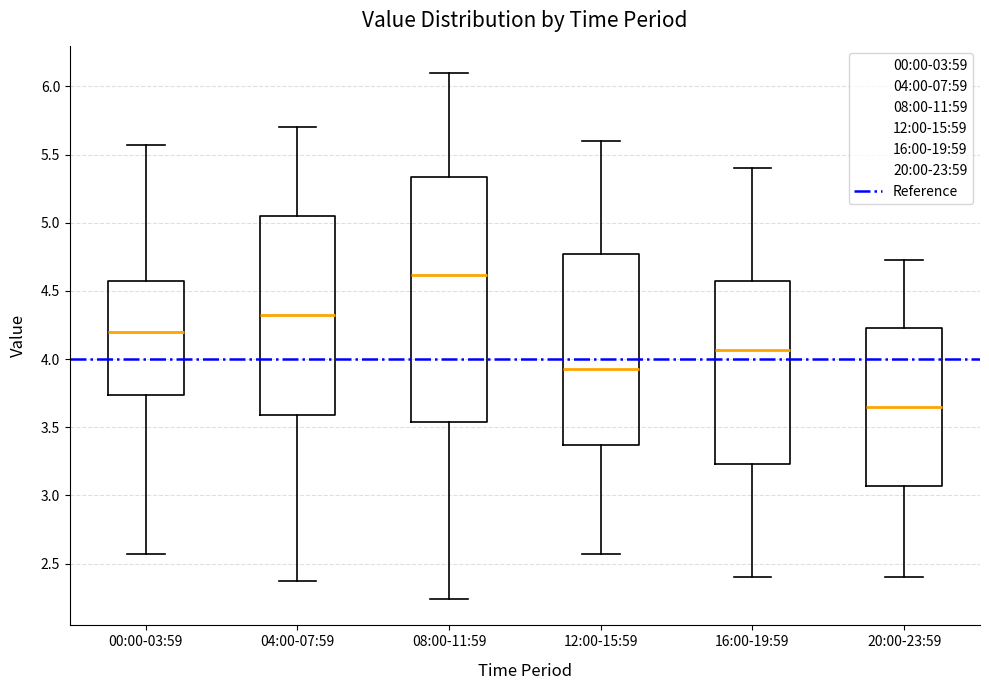

Reading left to right, read every box against the y-axis: the position of its median line, the range the box covers, and the ends of its whiskers. The values are not printed on the chart, so give them approximately, as read against the axis.

00:00-03:59: median 4.20, box 3.75 to 4.55, whiskers 2.55 to 5.55
04:00-07:59: median 4.30, box 3.60 to 5.05, whiskers 2.35 to 5.70
08:00-11:59: median 4.60, box 3.55 to 5.35, whiskers 2.25 to 6.10
12:00-15:59: median 3.95, box 3.35 to 4.75, whiskers 2.55 to 5.60
16:00-19:59: median 4.05, box 3.25 to 4.55, whiskers 2.40 to 5.40
20:00-23:59: median 3.65, box 3.05 to 4.25, whiskers 2.40 to 4.75